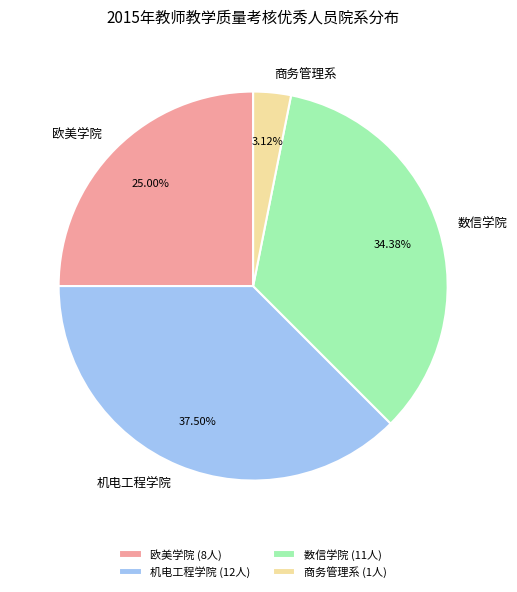

Between 数信学院 and 商务管理系, which is larger?

数信学院